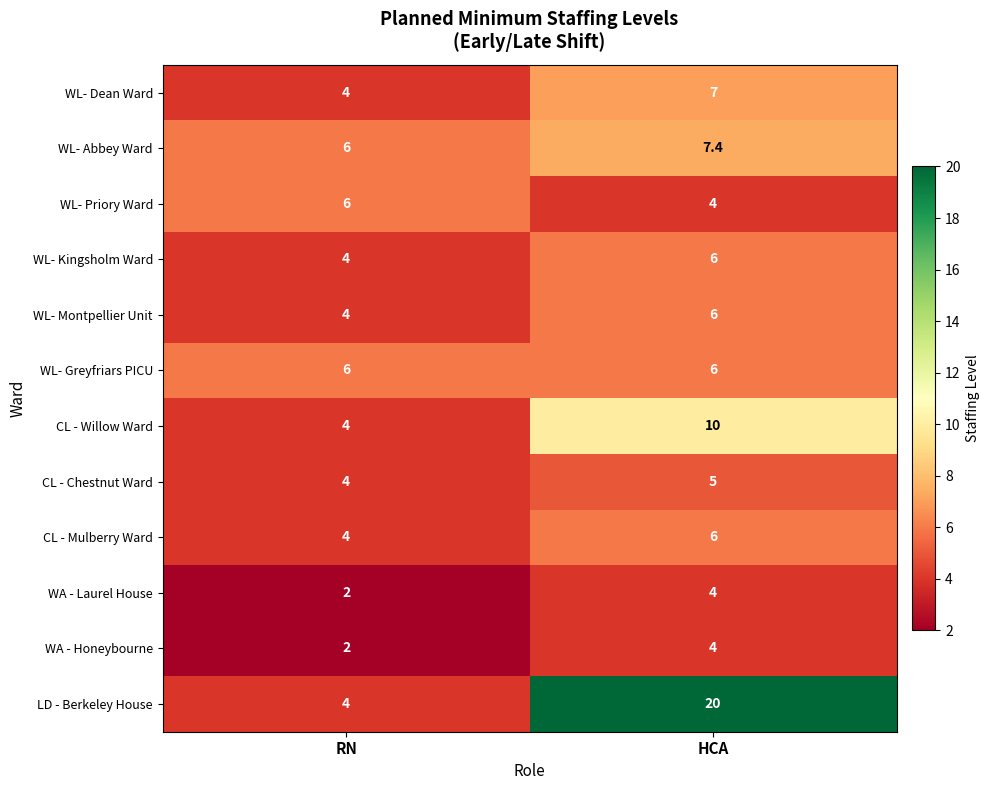

Reading left to right, what are all the values shown in this chart?

WL- Dean Ward: RN=4.0	HCA=7.0
WL- Abbey Ward: RN=6.0	HCA=7.4
WL- Priory Ward: RN=6.0	HCA=4.0
WL- Kingsholm Ward: RN=4.0	HCA=6.0
WL- Montpellier Unit: RN=4.0	HCA=6.0
WL- Greyfriars PICU: RN=6.0	HCA=6.0
CL - Willow Ward: RN=4.0	HCA=10.0
CL - Chestnut Ward: RN=4.0	HCA=5.0
CL - Mulberry Ward: RN=4.0	HCA=6.0
WA - Laurel House: RN=2.0	HCA=4.0
WA - Honeybourne: RN=2.0	HCA=4.0
LD - Berkeley House: RN=4.0	HCA=20.0